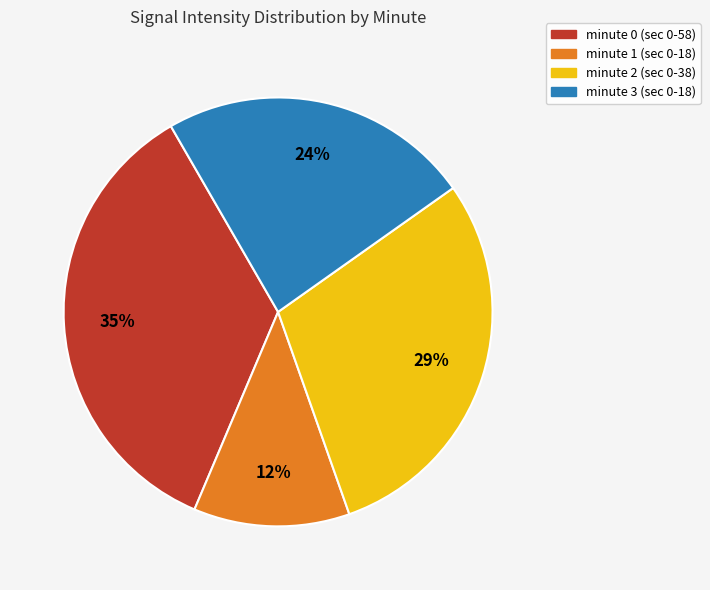

Rank the categories by value from lowest to highest.

minute 1, minute 3, minute 2, minute 0